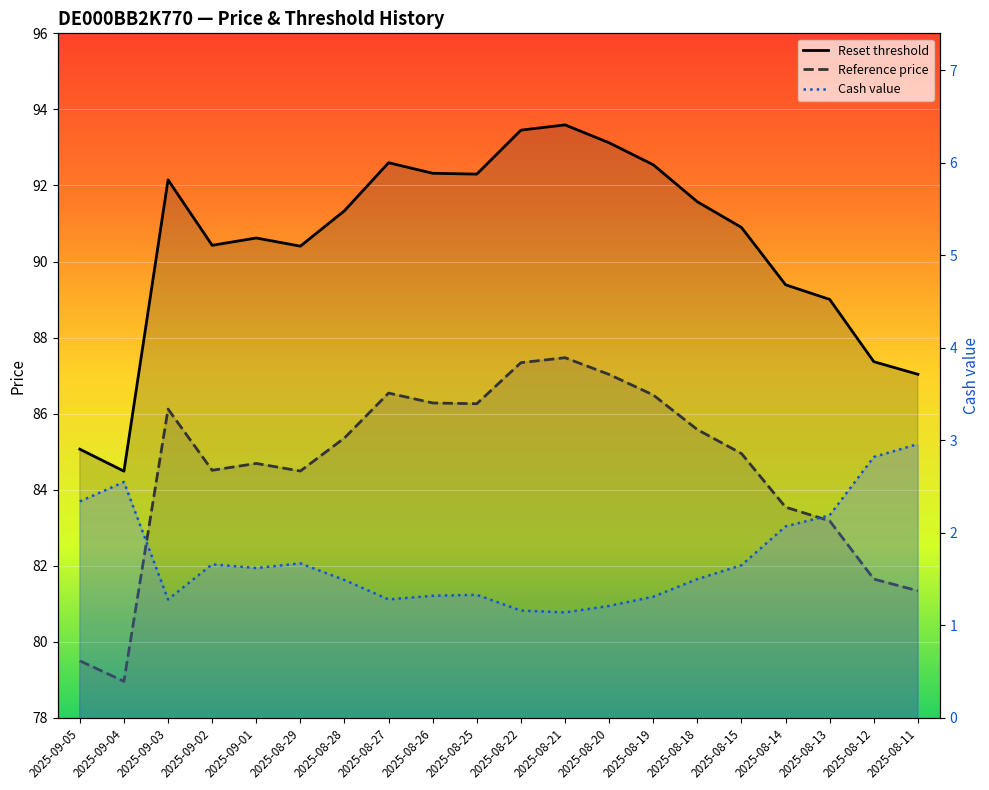

Which series changed the most between 2025-08-26 and 2025-08-18?

Reset threshold